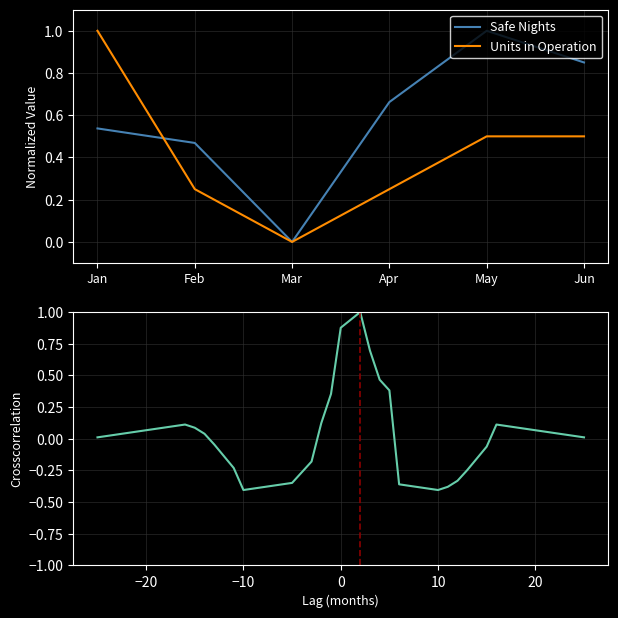

List the series in order of their overall mean, highest first.

# of safe nights of rest provided, # of units in operation